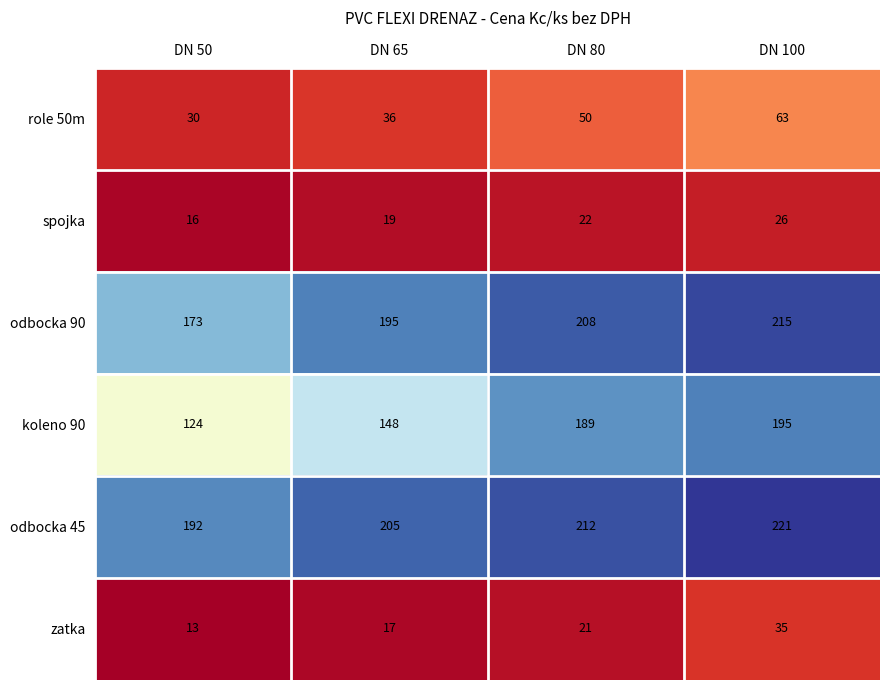

Which category has the highest value across all series?

DN 100